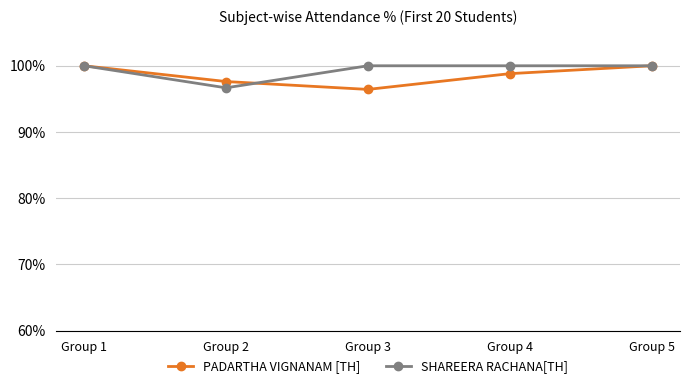

Where is the first local minimum for PADARTHA VIGNANAM [TH]?

Group 3